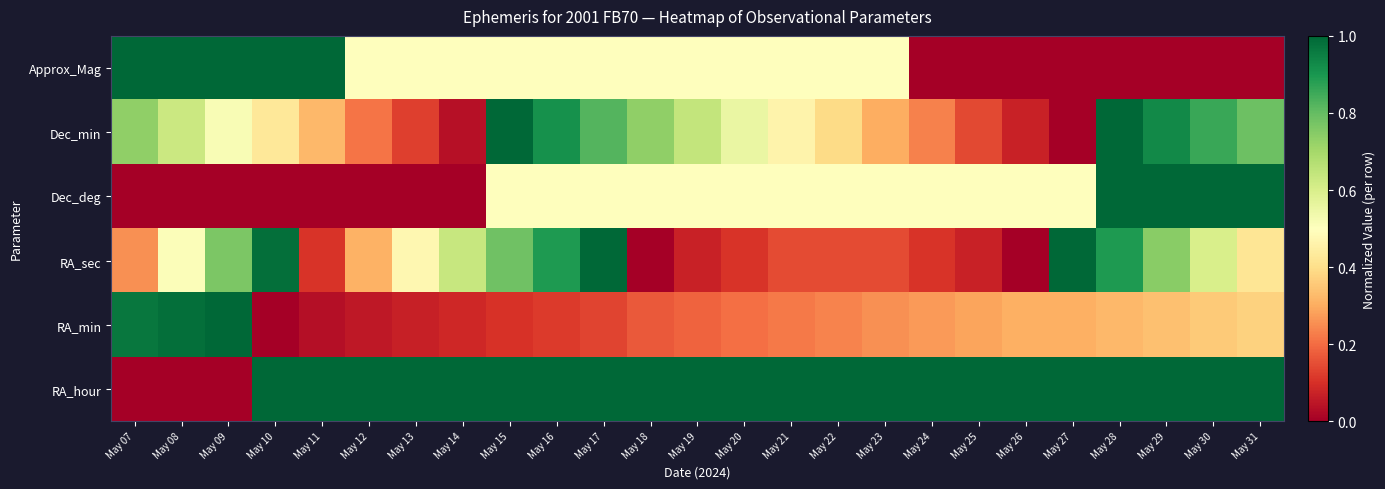

What is the difference between the highest and lowest values at May 27?

1.0